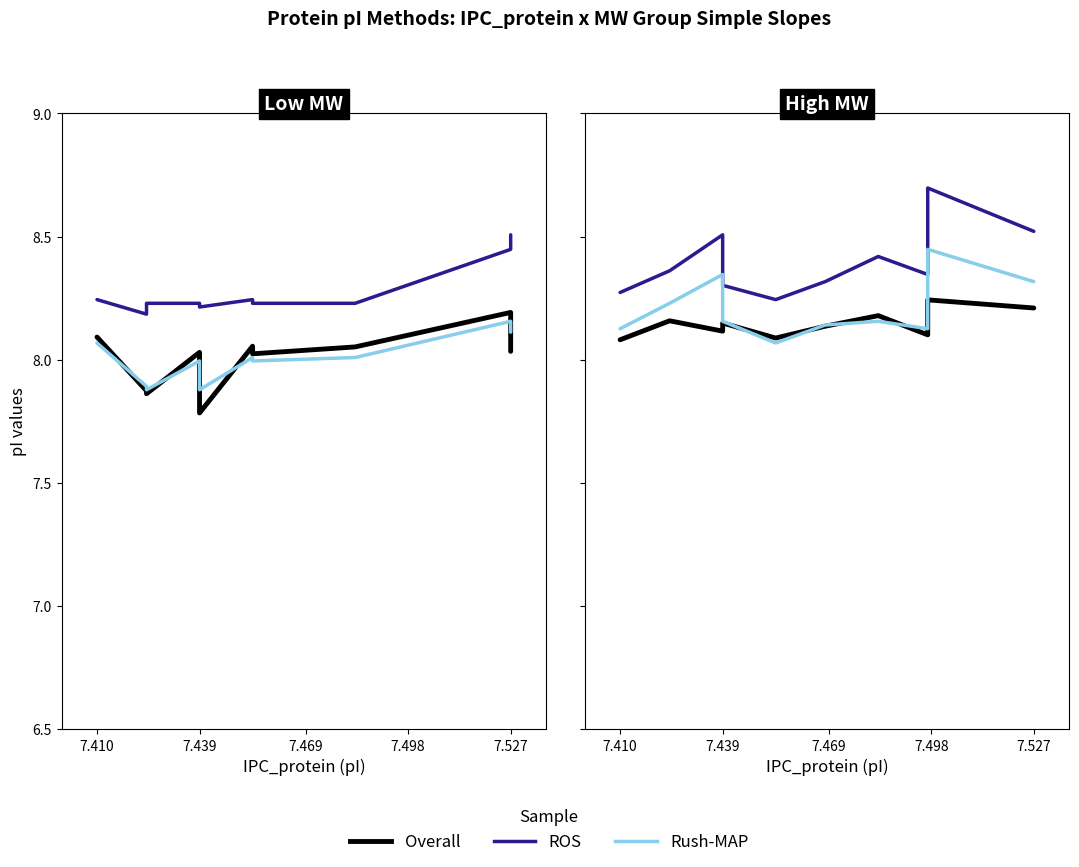

What is the label of the 1st point from the left?

7.410